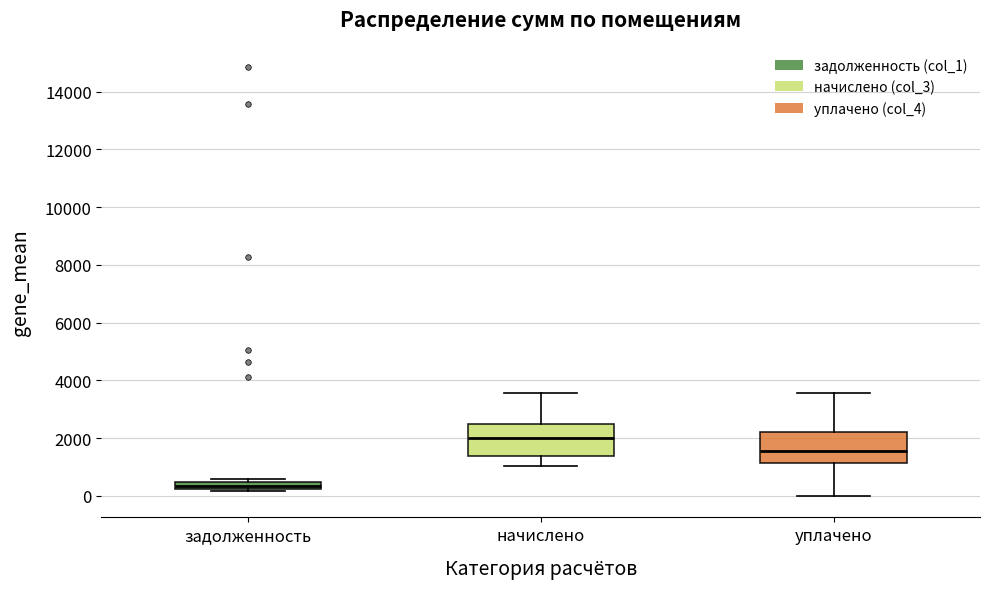

Which box's median line is the lowest?

задолженность